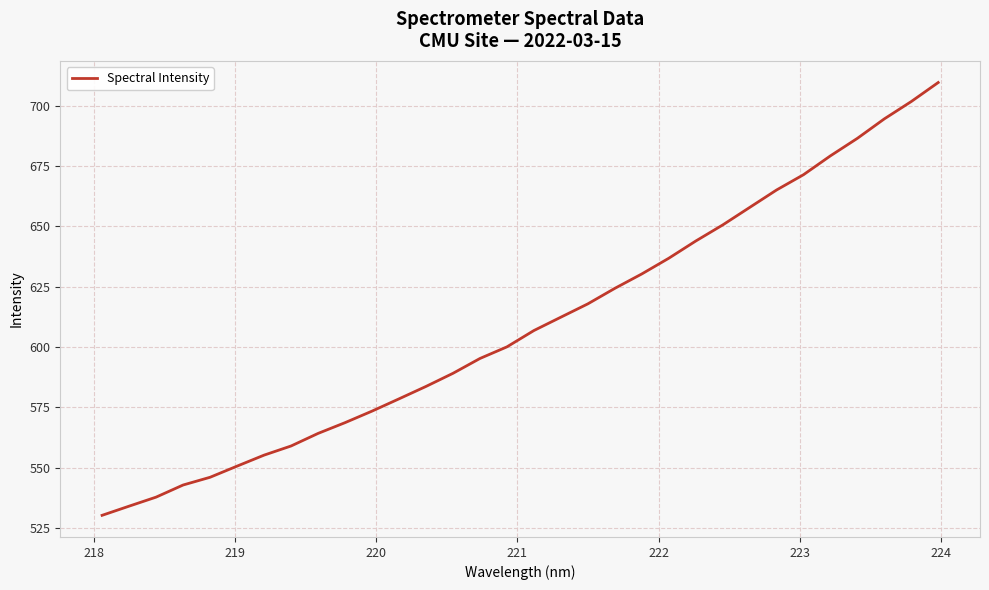

What is the smallest value displayed?

530.3